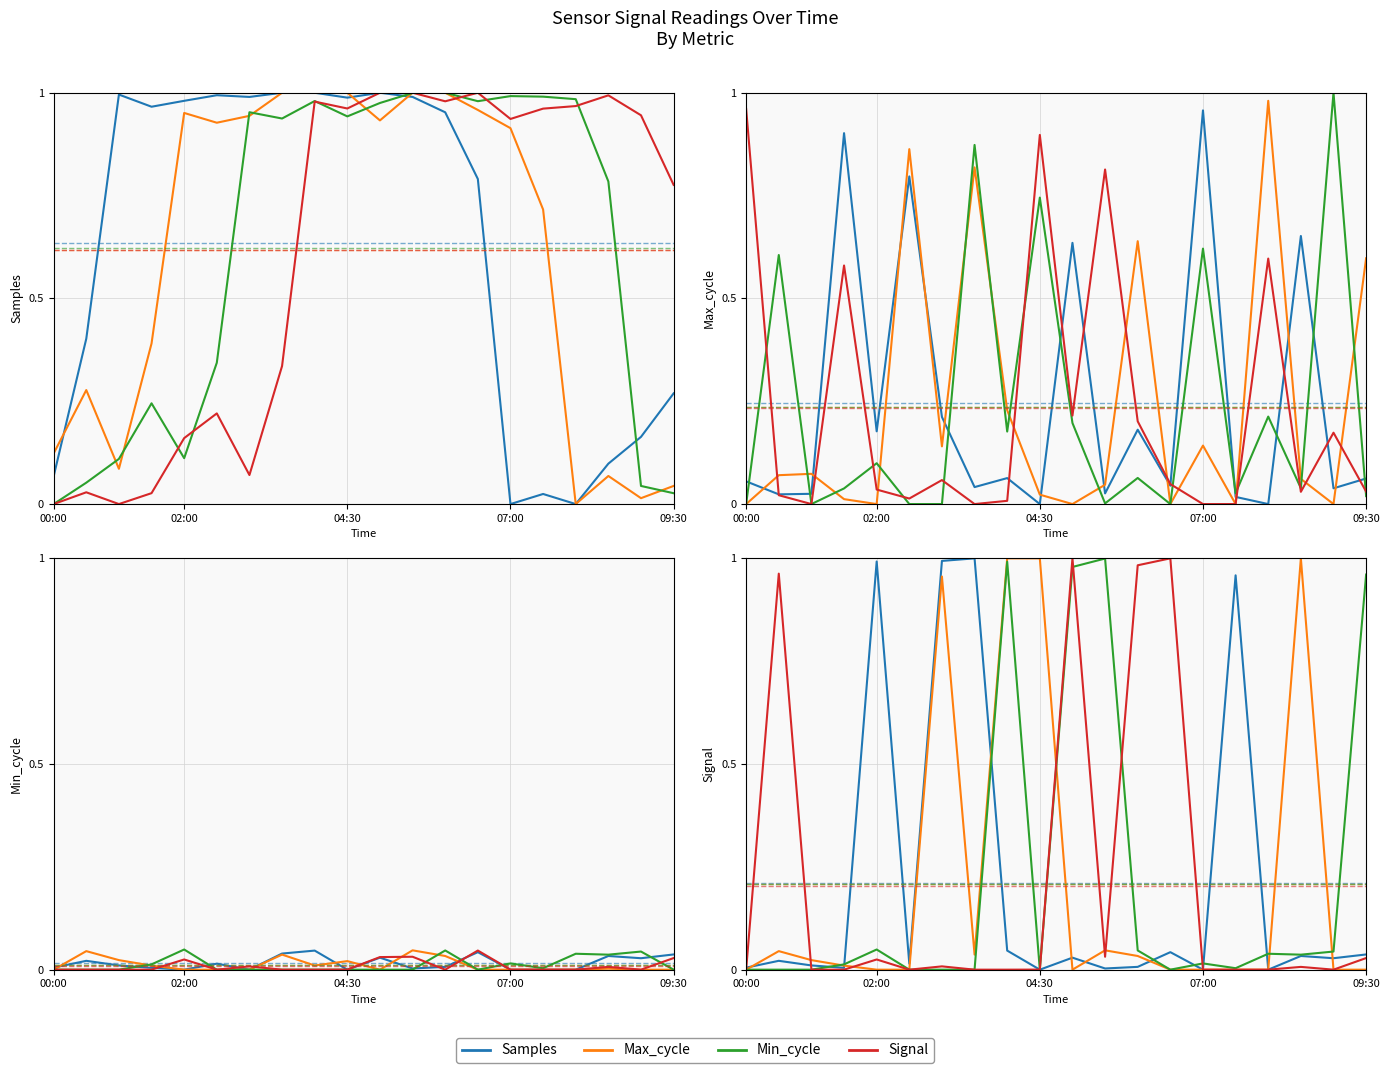

How many intersections are there between Signal and Min_cycle?

4